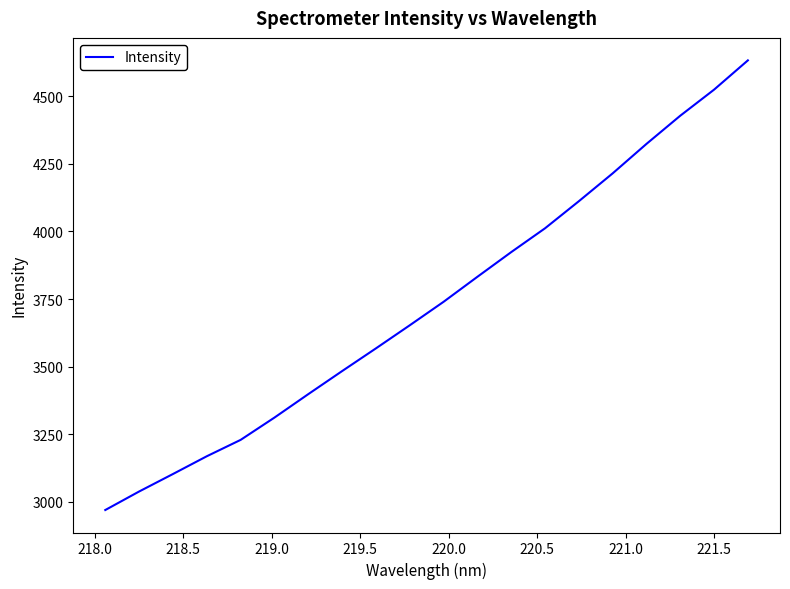

What is the difference between the maximum and minimum values?

1664.4